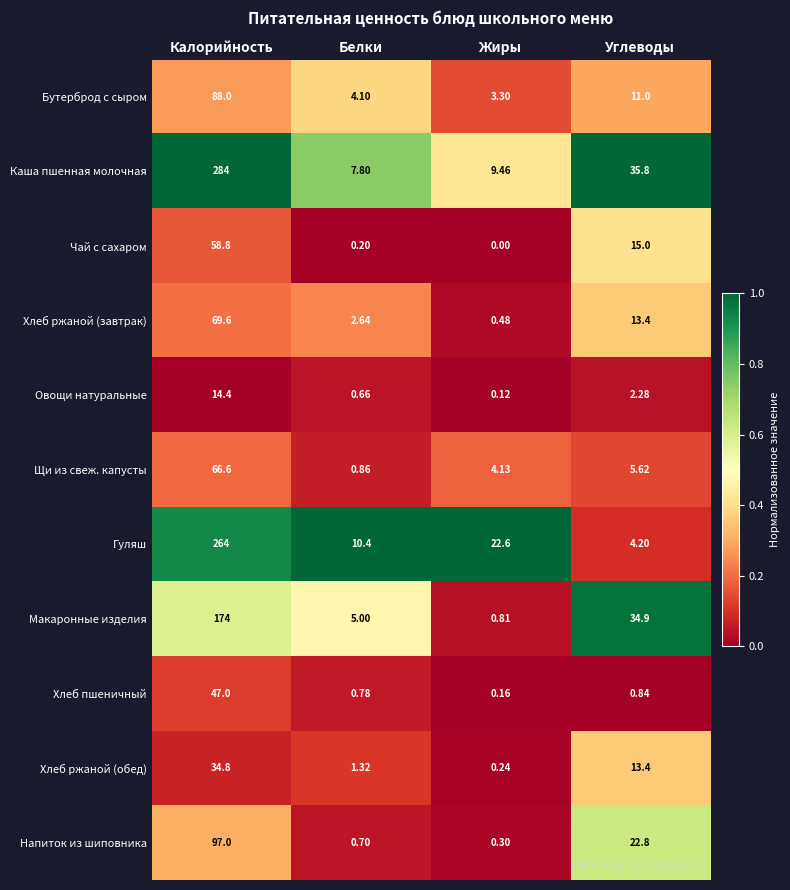

At which label is Хлеб ржаной (завтрак) closest to 35?

Углеводы